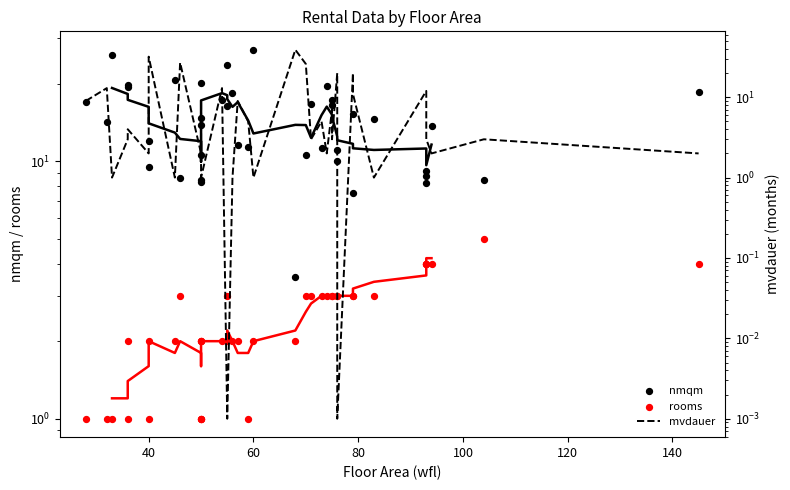

Which series contains the highest Y value?

mvdauer